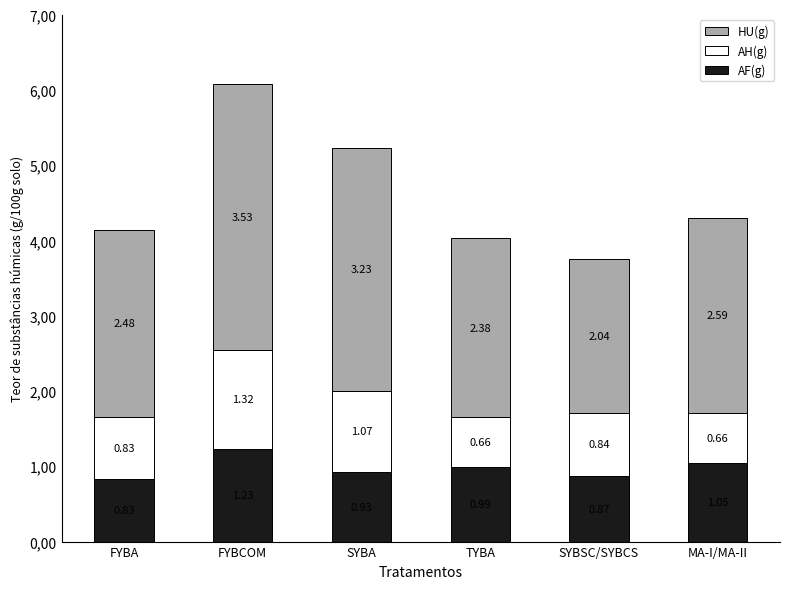

What are all the series names shown in the legend?

HU(g), AH(g), AF(g)